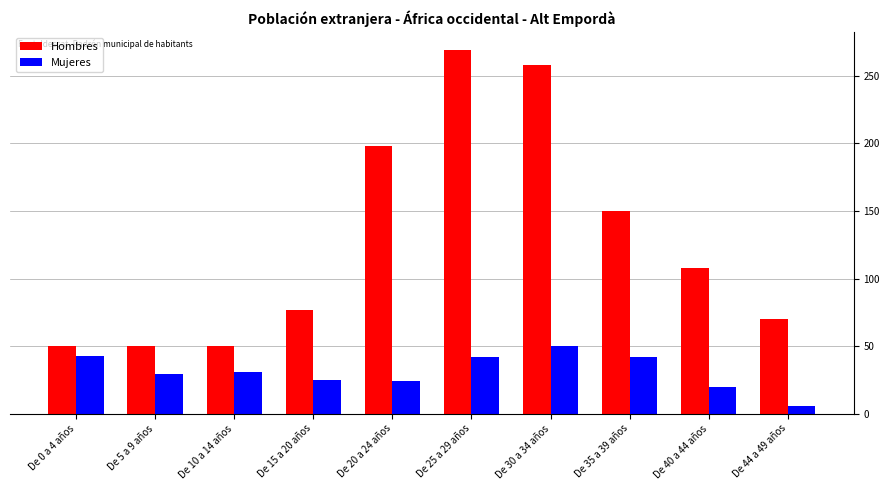

Where is Hombres nearest to the value 159?

De 35 a 39 años